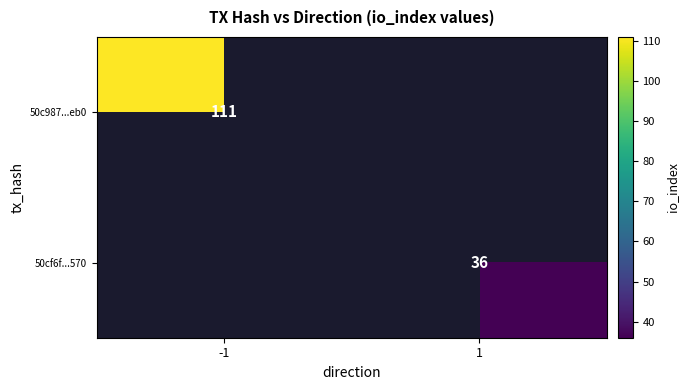

The 50cf6f...570 series shows 16 at 1. True or false?

False